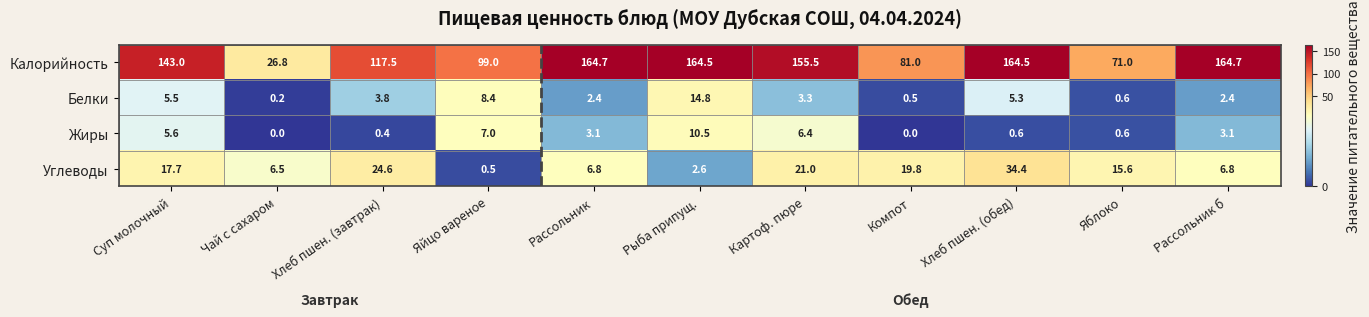

How many series are shown in this chart?

4